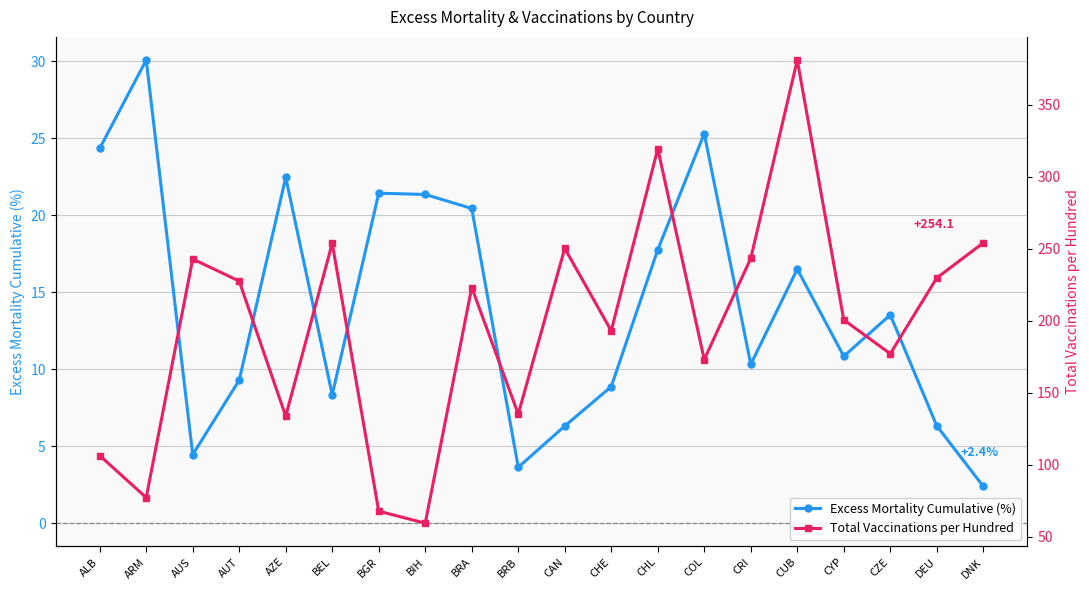

What is the label of the 13th point from the left?

CHL